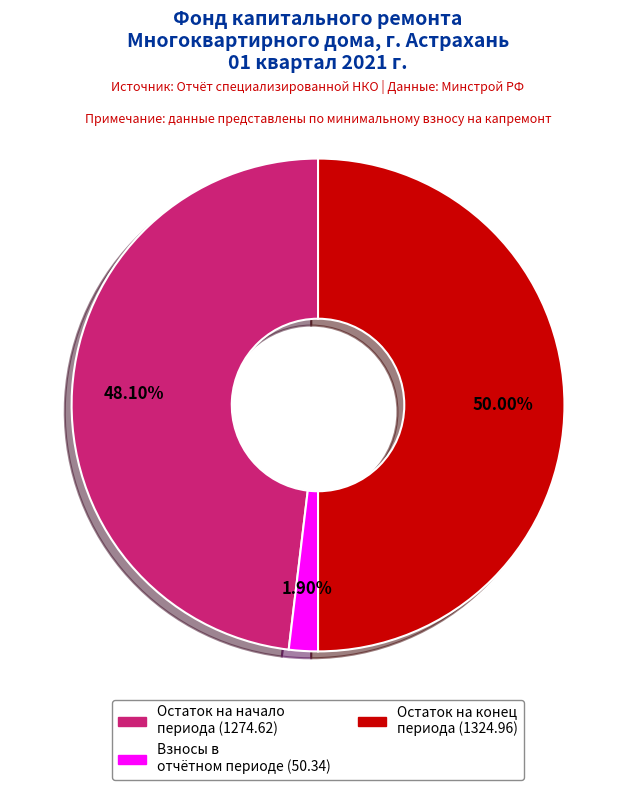

How many slices are in this pie chart?

3